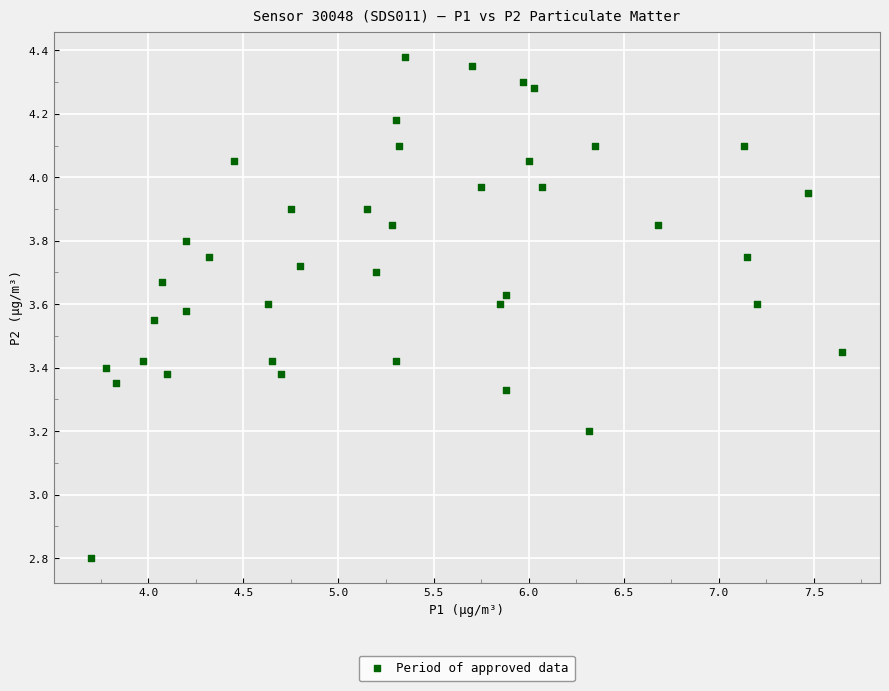

What is the range of Y values (max minus min)?

1.6